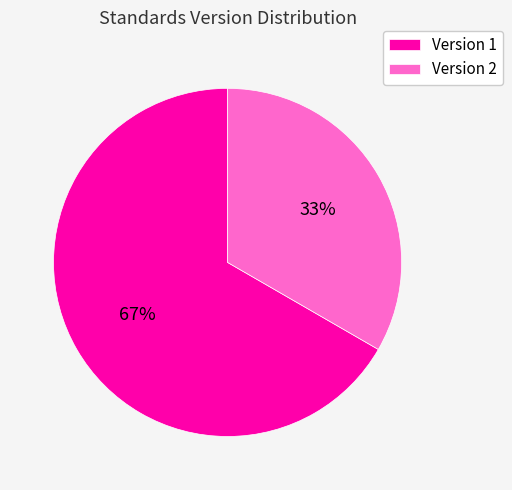

What is the smallest slice in the pie chart?

Version 2